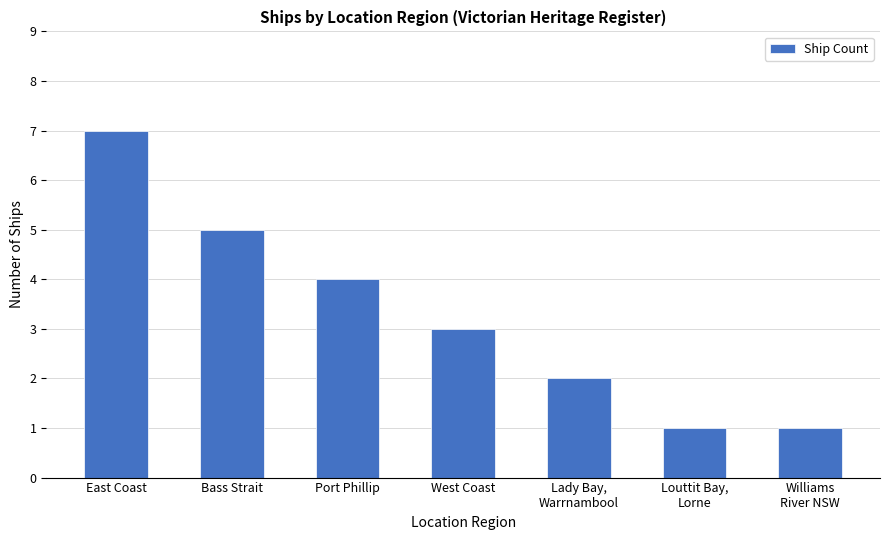

The chart shows a value of 2 at Lady Bay,
Warrnambool. True or false?

True